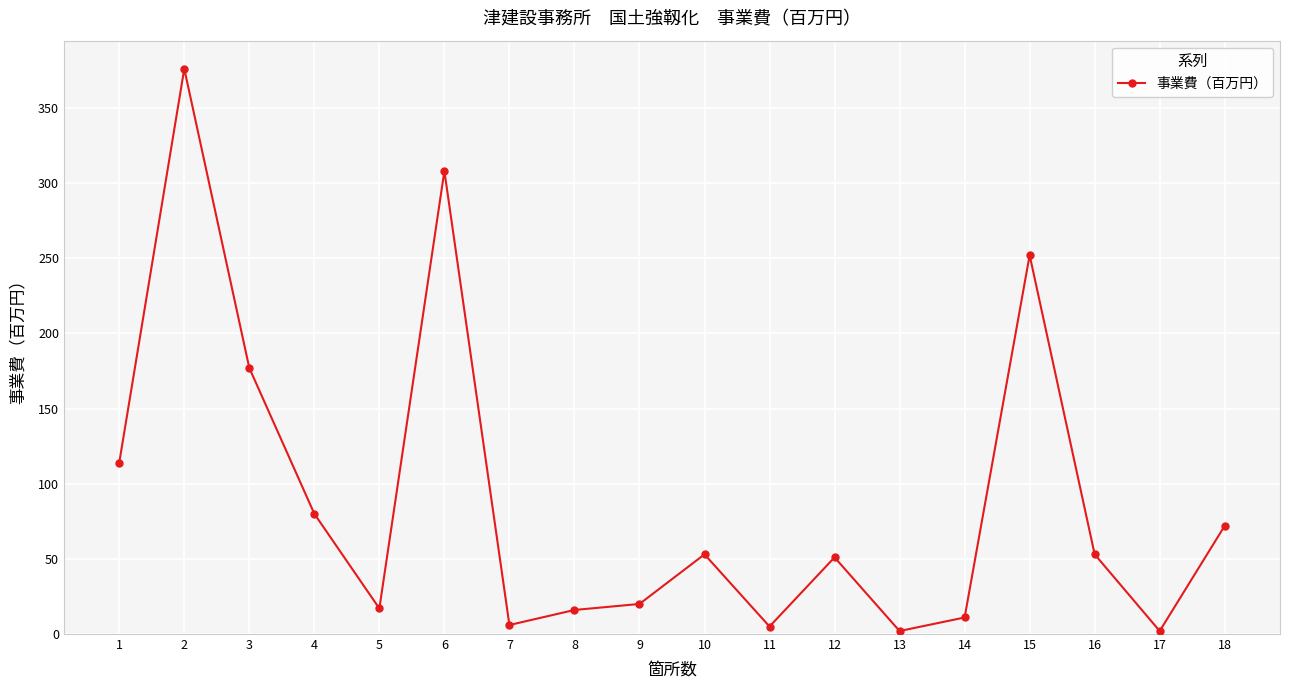

What is the greatest value displayed?

376